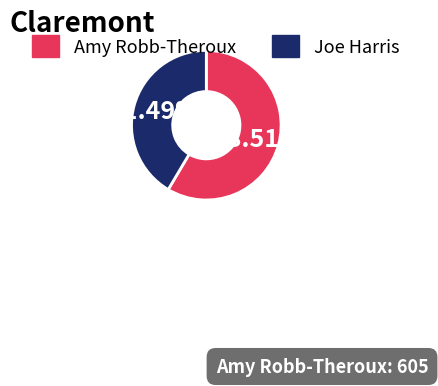

Does any single category account for the majority?

Yes